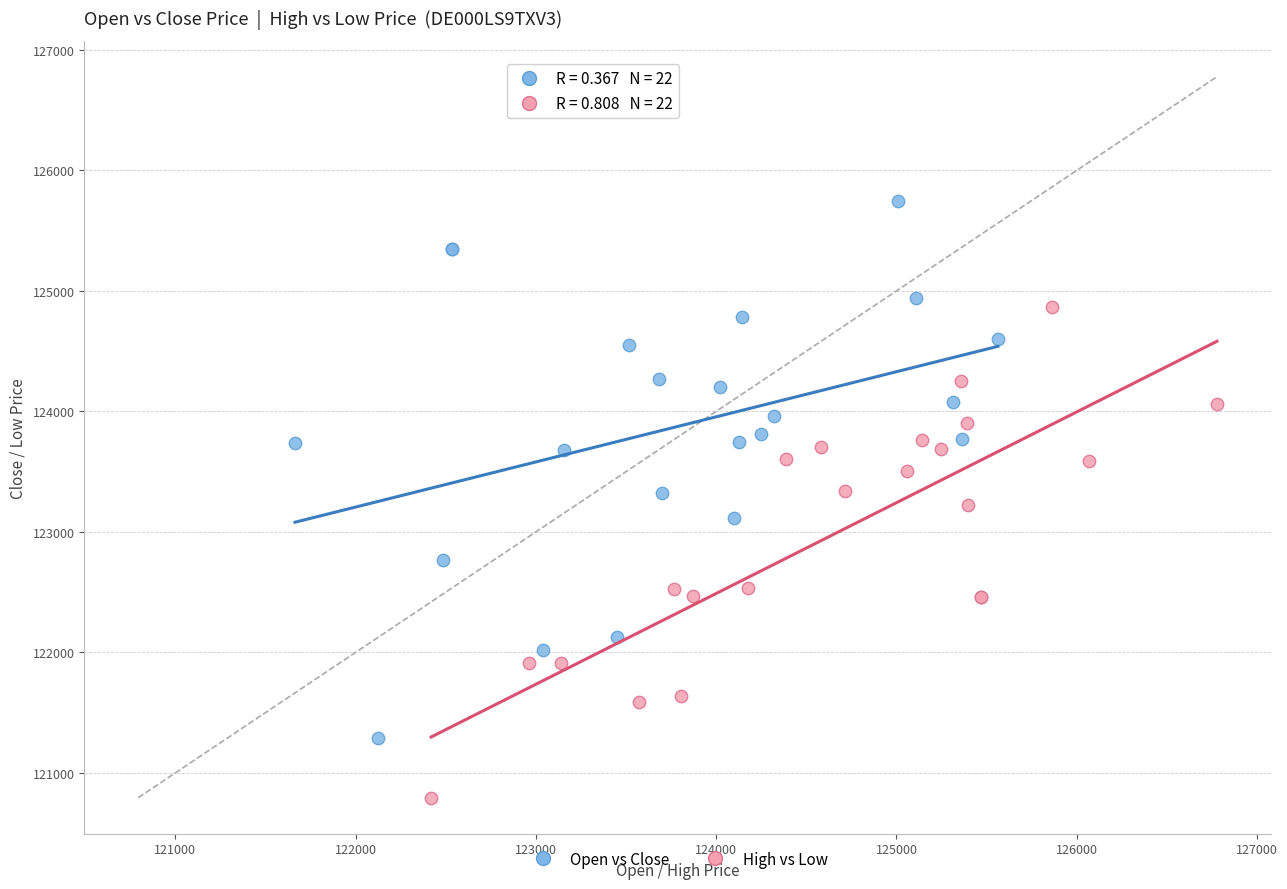

Which series contains the lowest Y value?

High vs Low